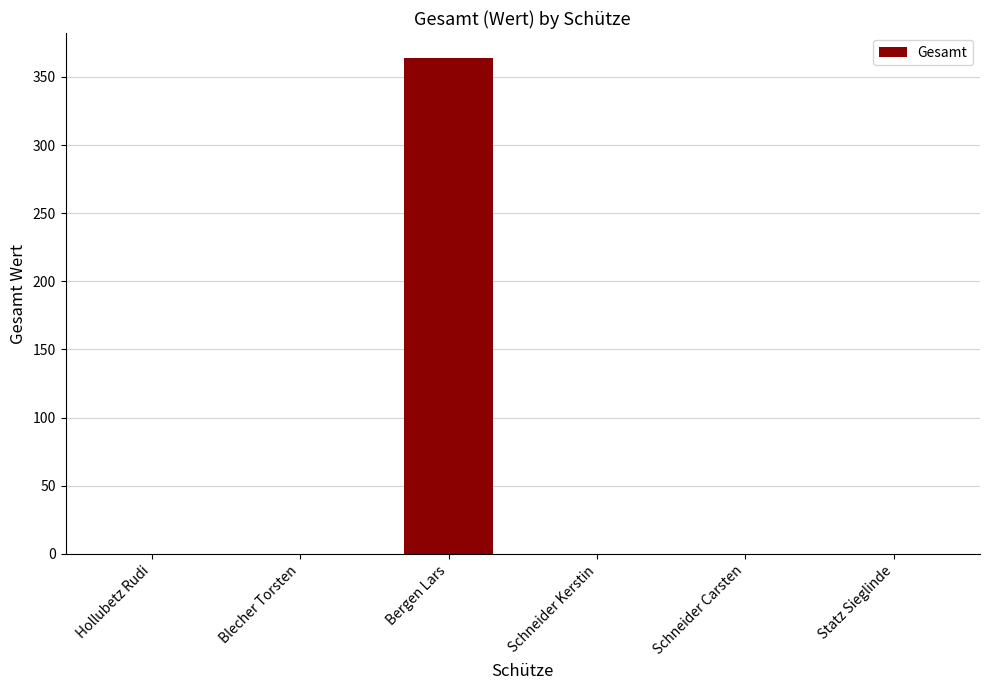

How many values exceed 0?

1